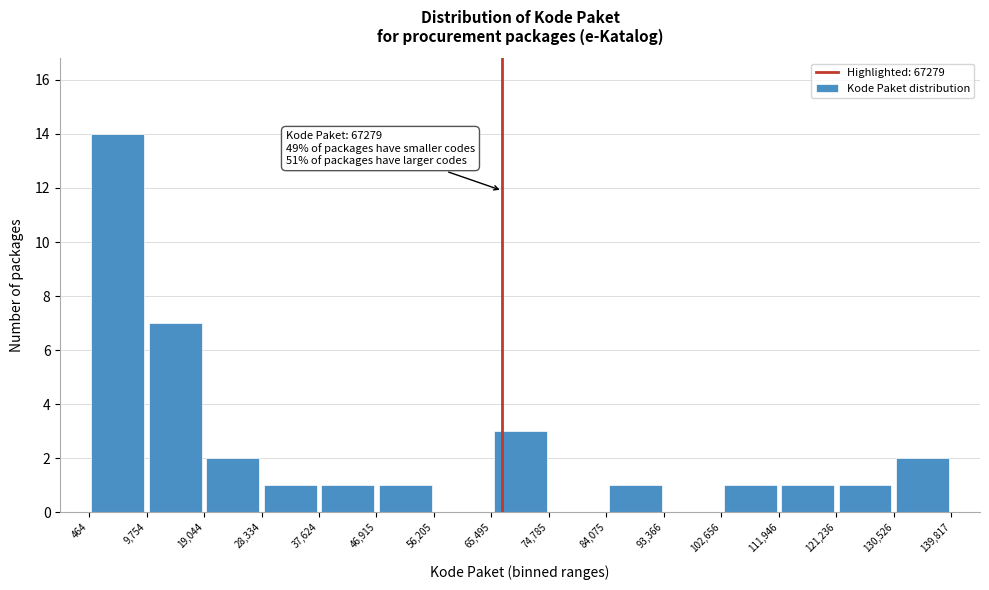

Which range on the x-axis has the tallest bar?

464 to 9,754